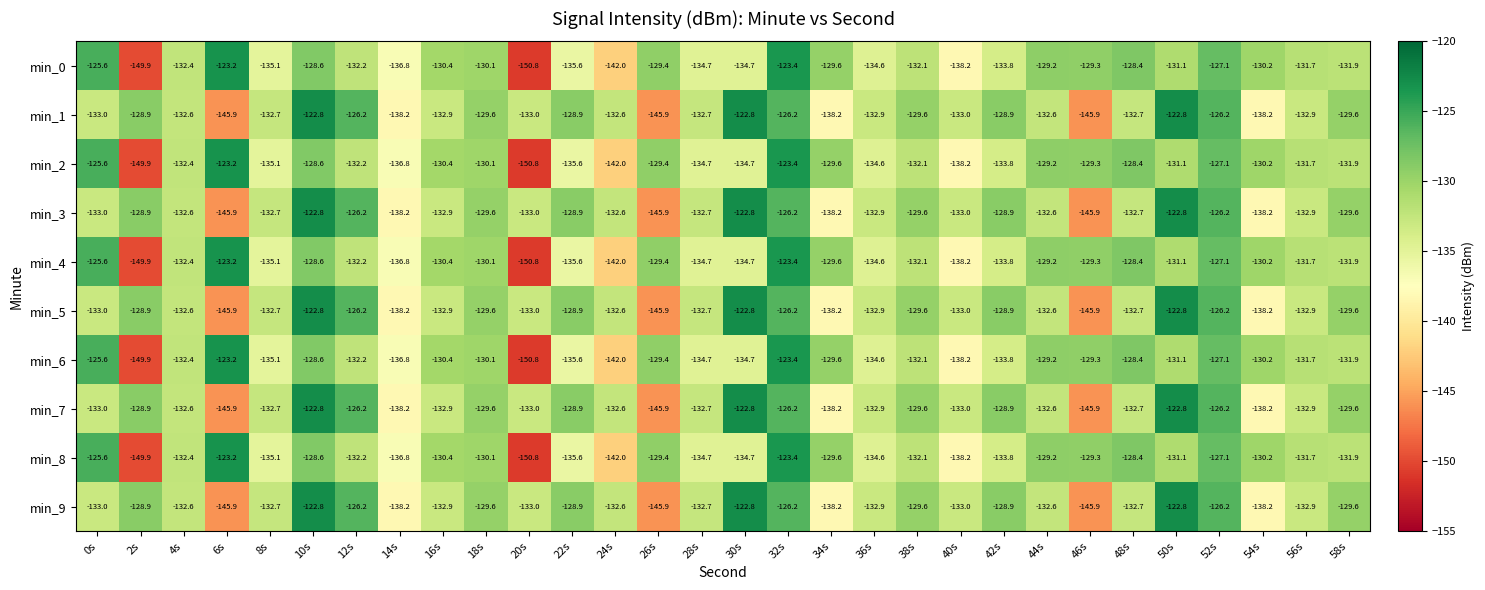

How many categories are shown in the chart?

30